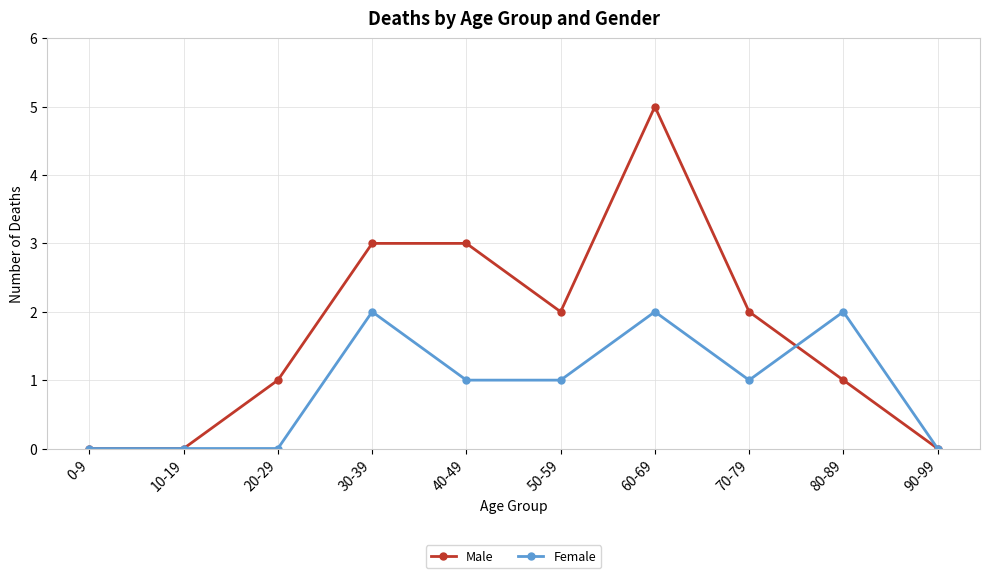

Rank the series by their average value, from highest to lowest.

Male, Female